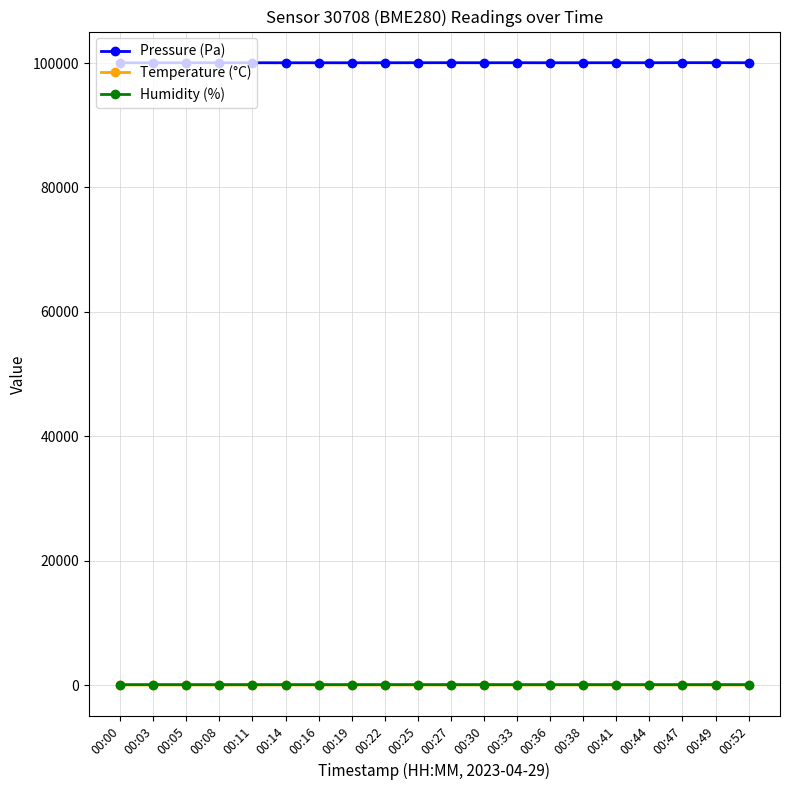

What is the greatest value displayed?

100061.4